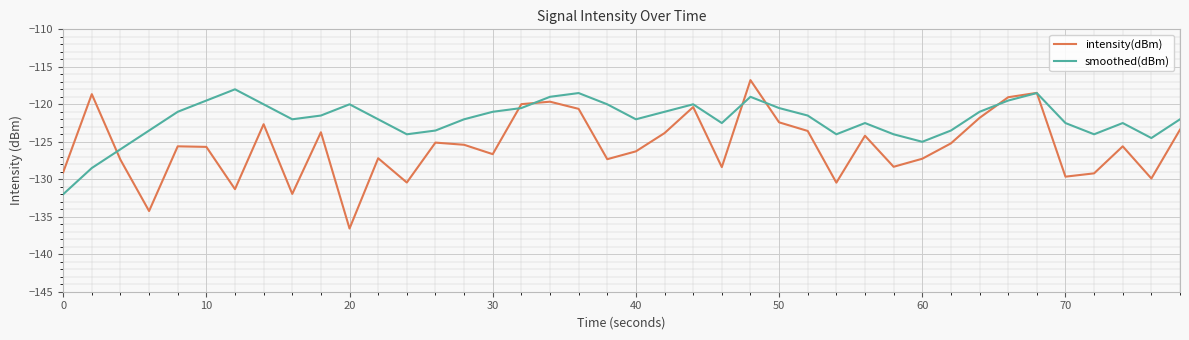

List the series in order of their overall mean, lowest first.

intensity(dBm), smoothed(dBm)